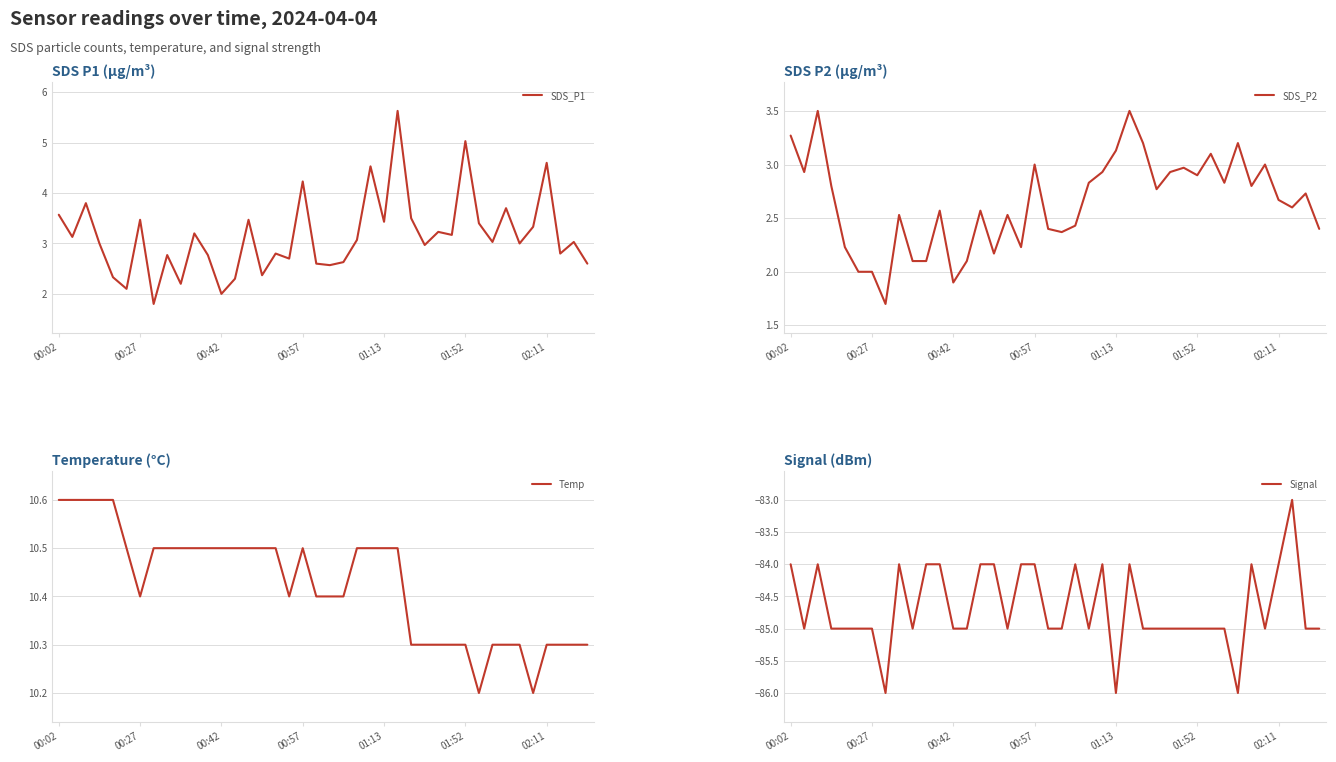

At how many categories does at least one series exceed -1?

40